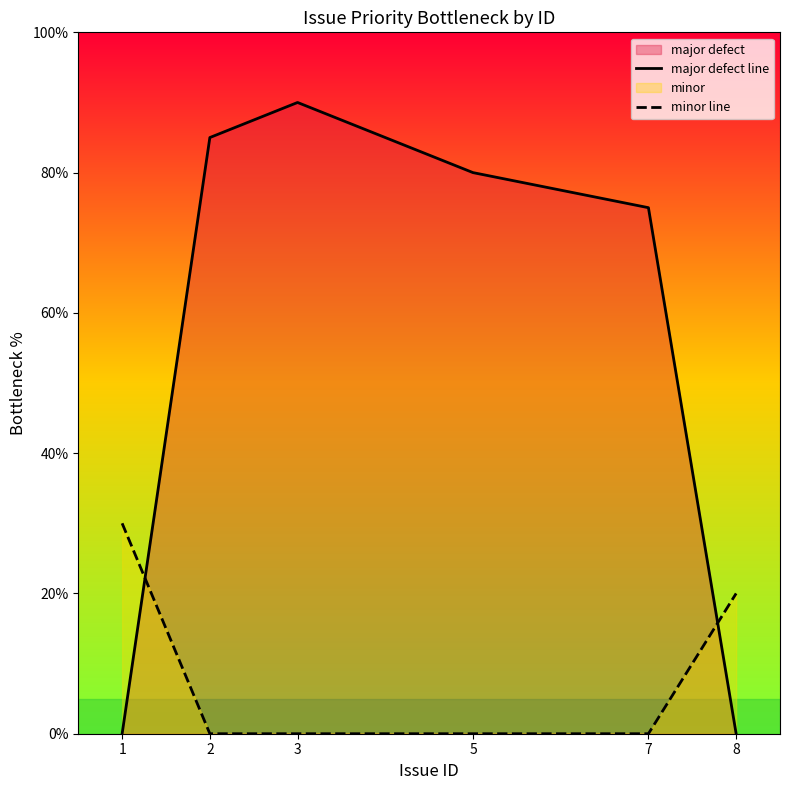

What is the total value across all series at 1?

30